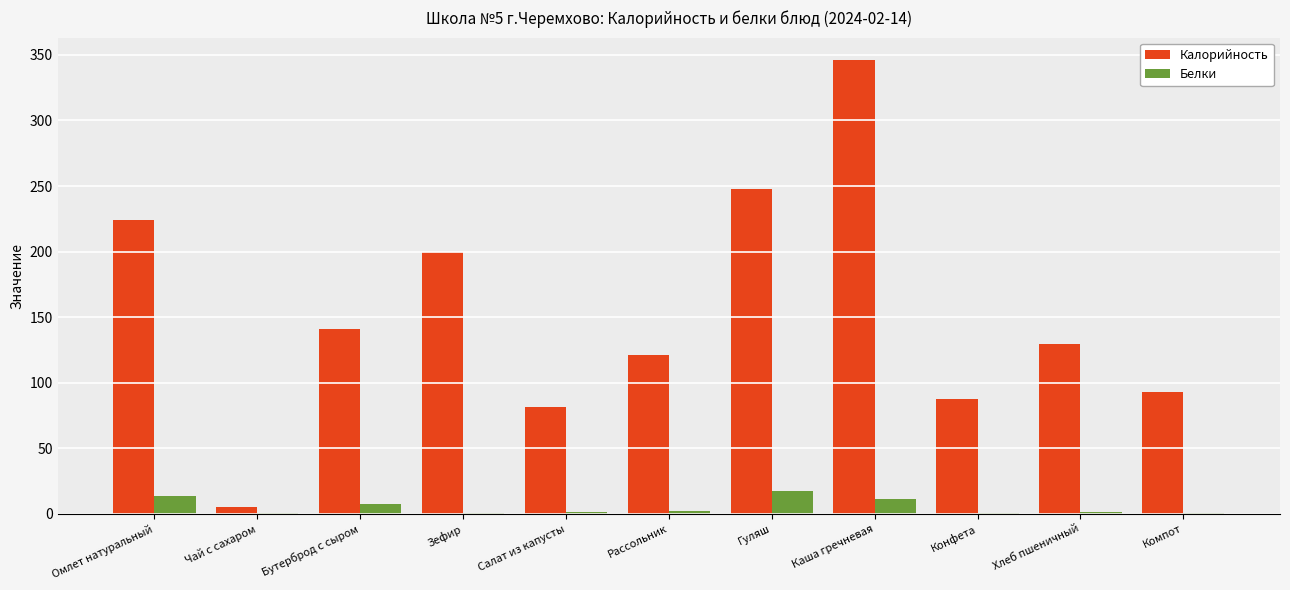

What is the approximate value of Калорийность at Салат из капусты?

81.6